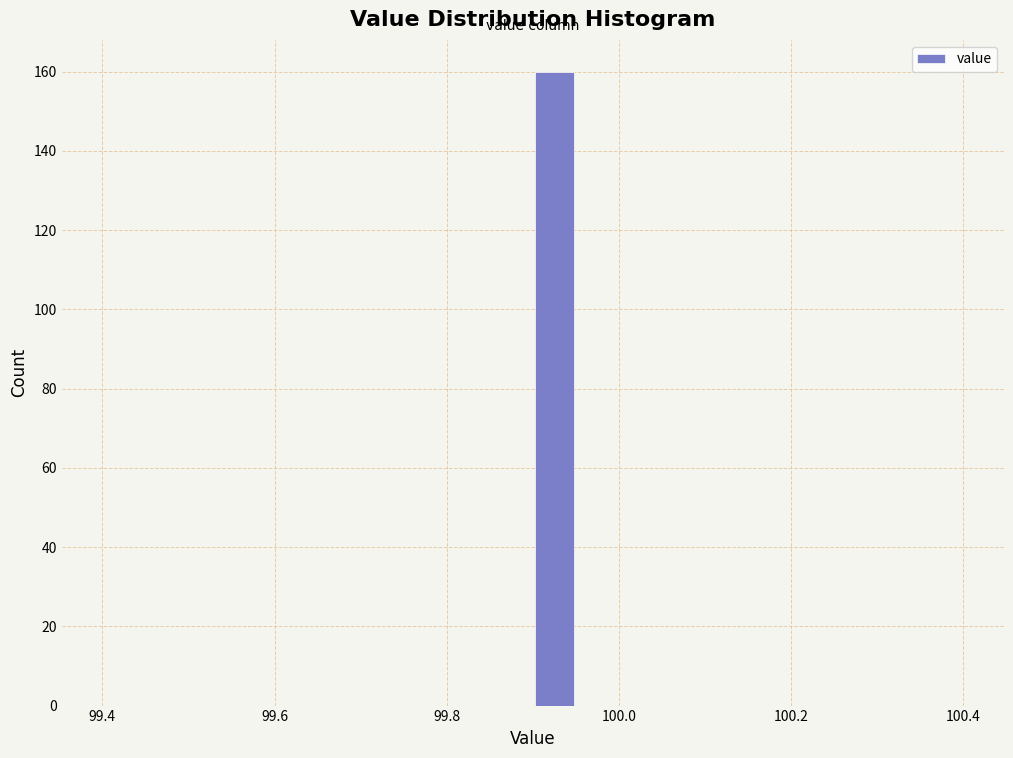

Read against the x-axis, roughly where is the centre of the tallest bar?

99.92